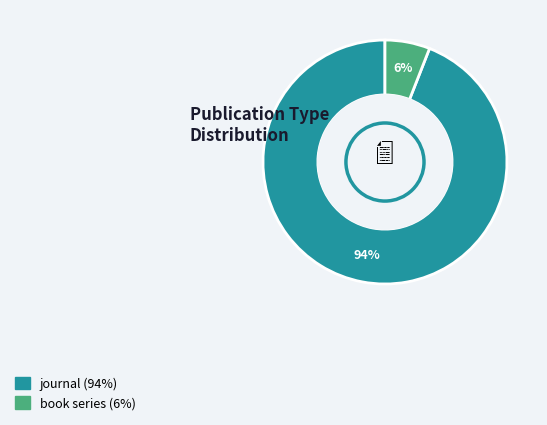

To the nearest percent, what portion does book series represent?

6%